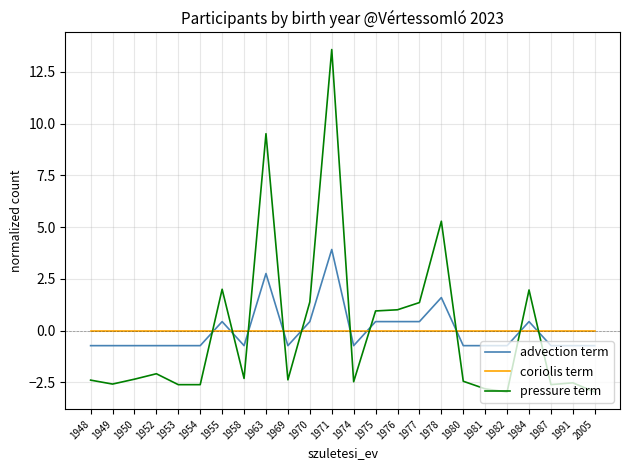

What are all the series names shown in the legend?

advection term, coriolis term, pressure term